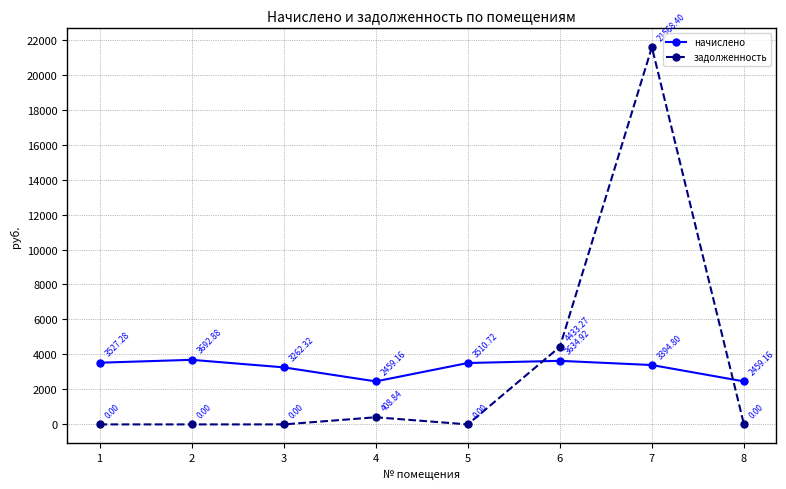

At which category is the sum across all series the highest?

7